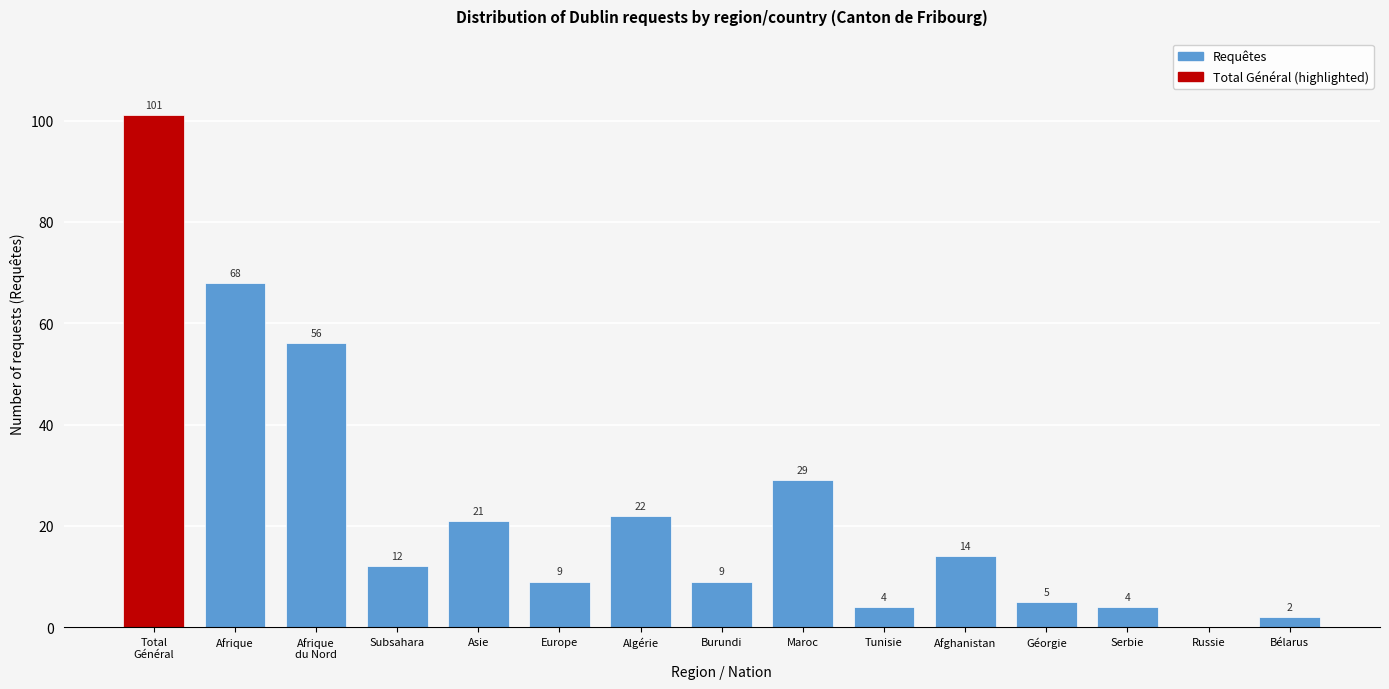

Is it true that the value at Algérie is 22?

True